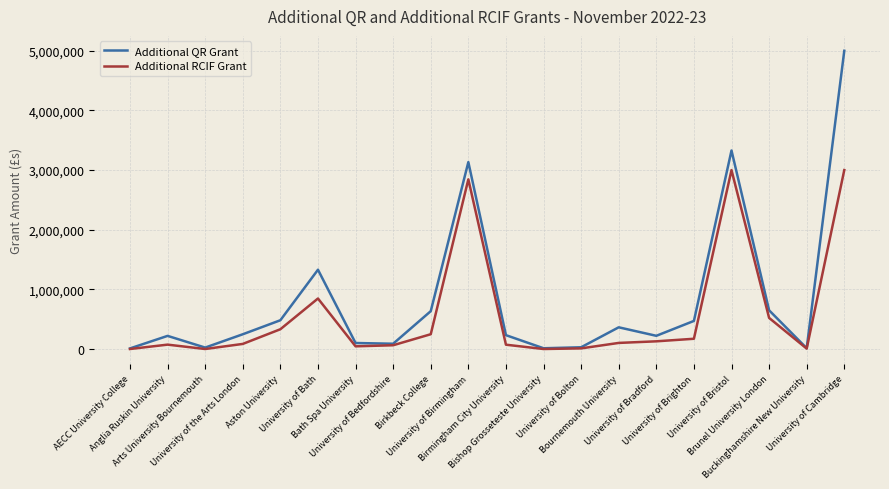

Which series has the largest total across all categories?

Additional QR Grant